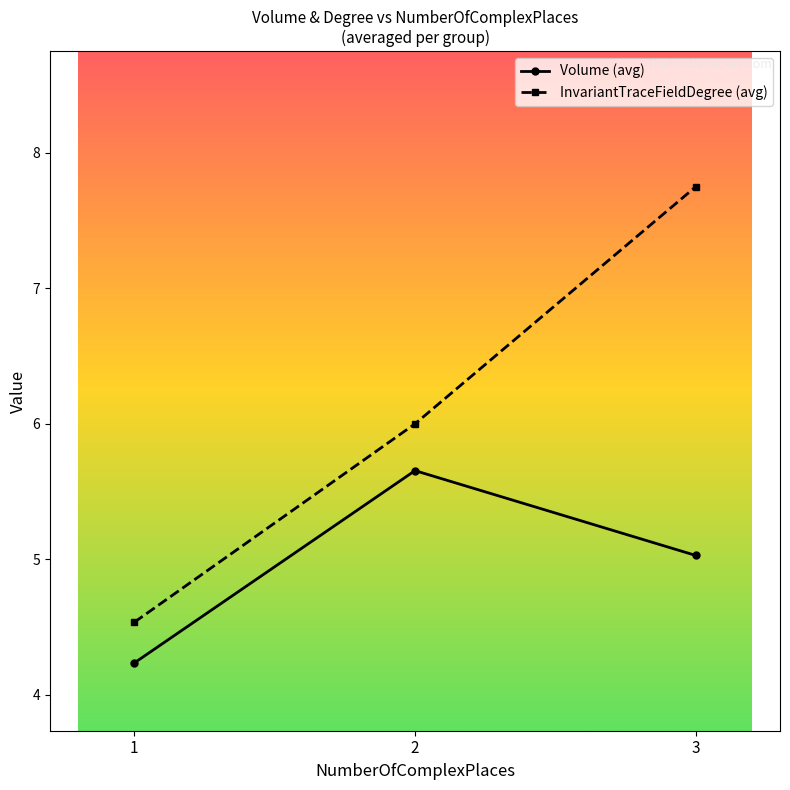

Is it true that InvariantTraceFieldDegree (avg) equals 6.0 at 2?

True